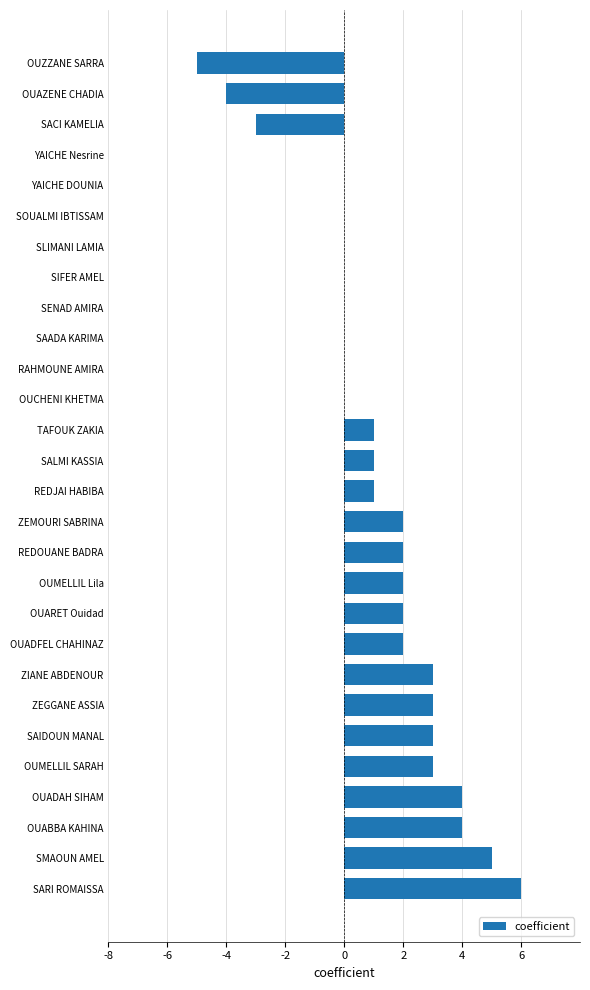

How many distinct data groups are displayed?

1